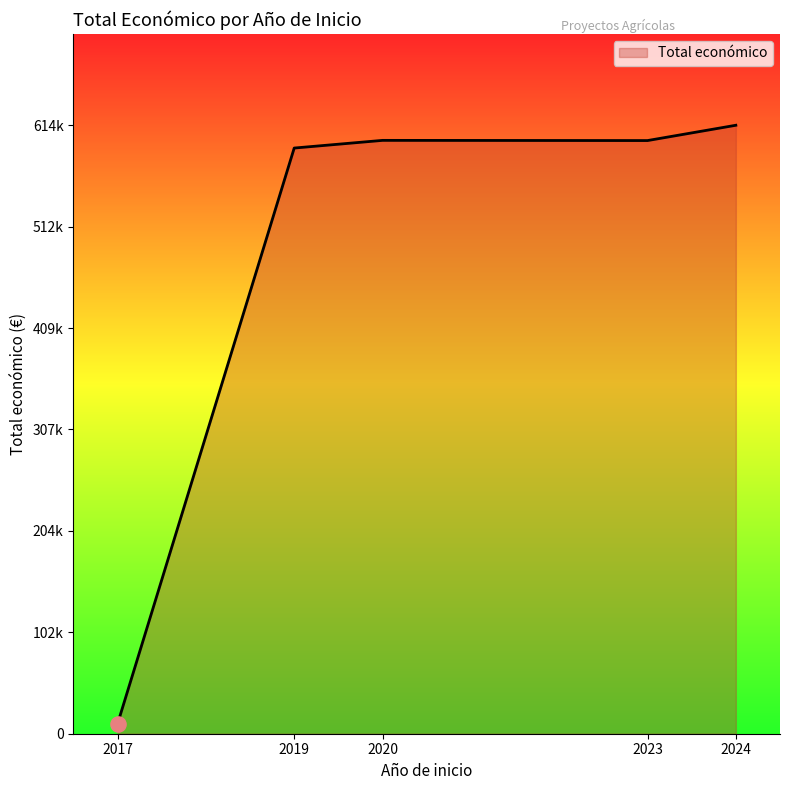

Is this an area chart (filled region under the line)?

Yes